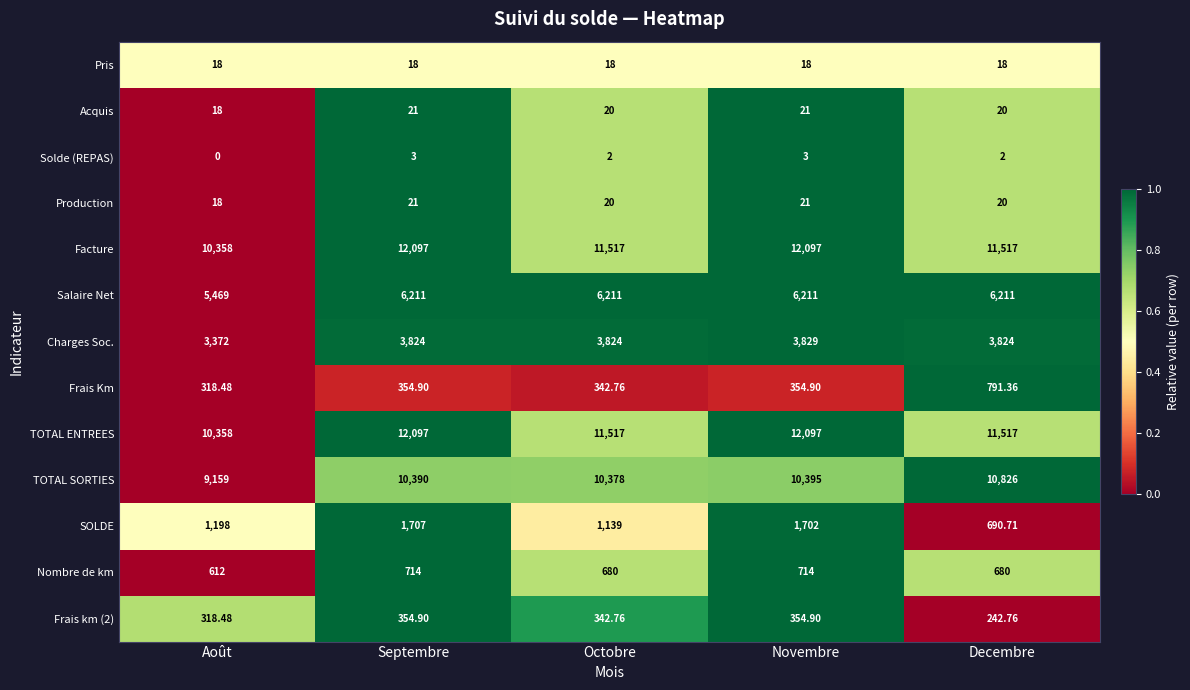

How many data points does each series have?

5